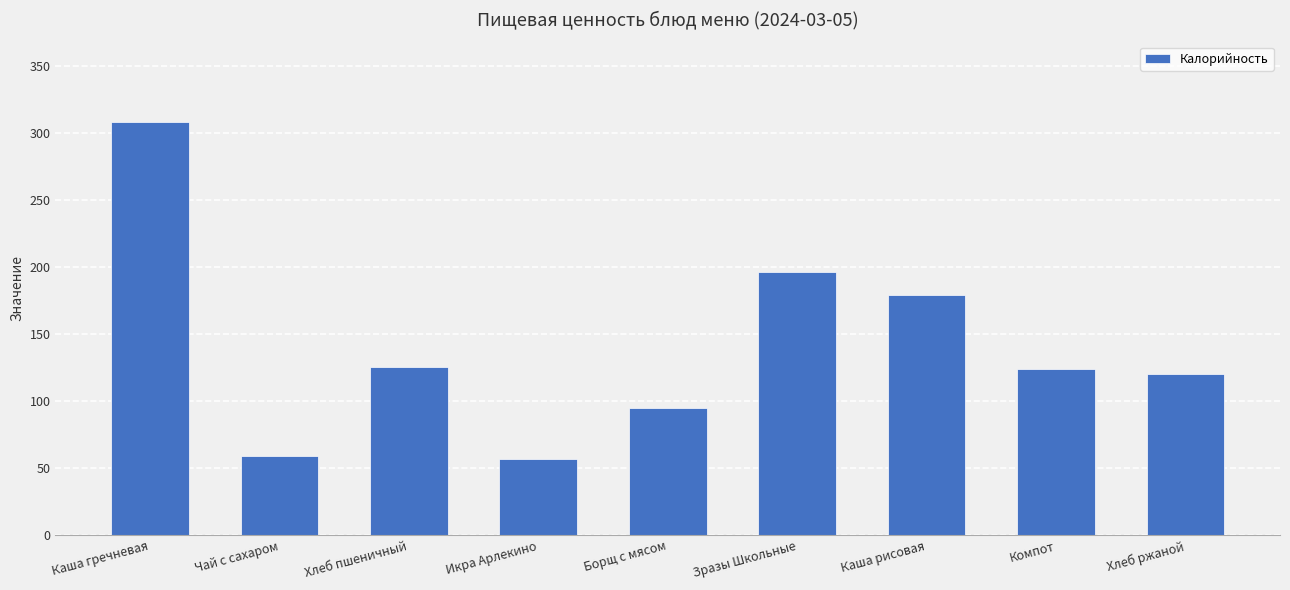

Read the value at Каша рисовая.

179